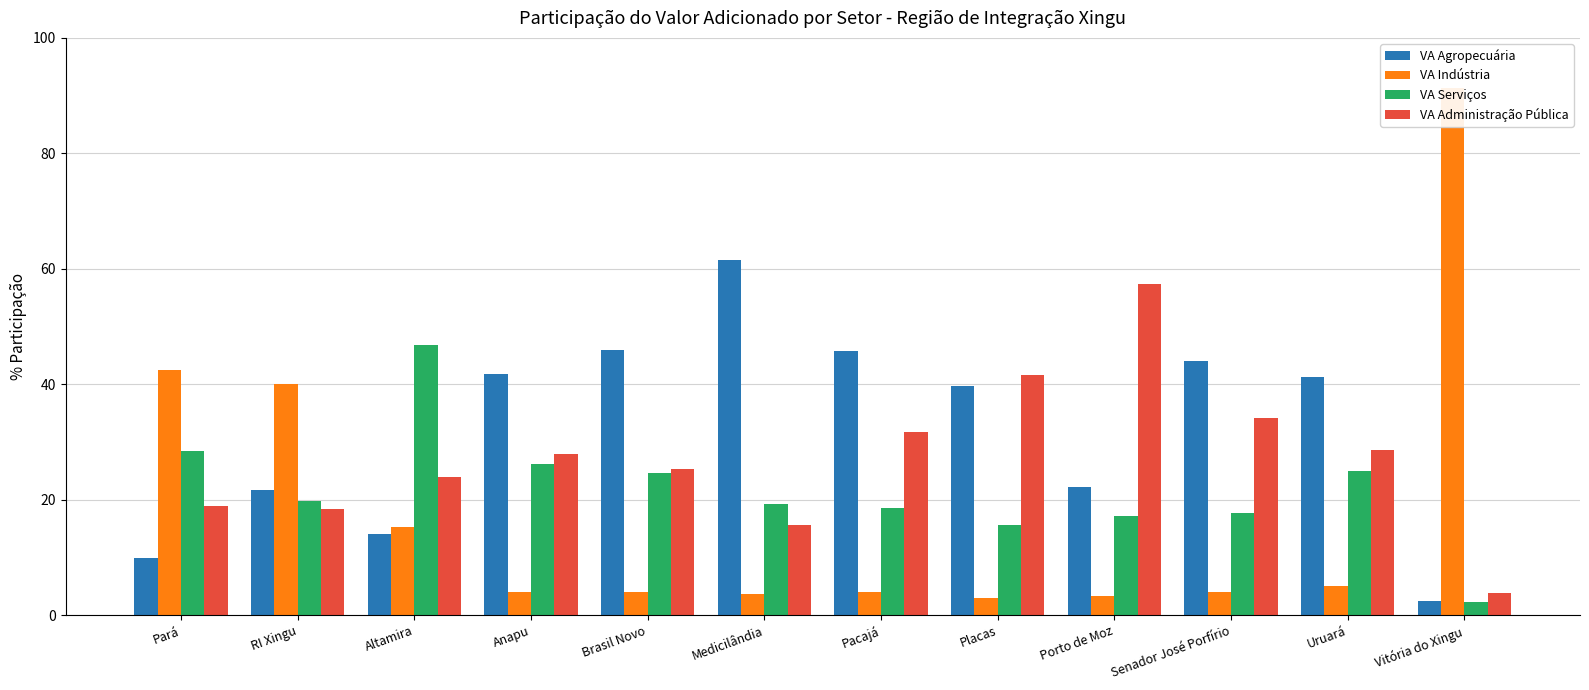

Is it true that VA Serviços equals 25.0 at Uruará?

True